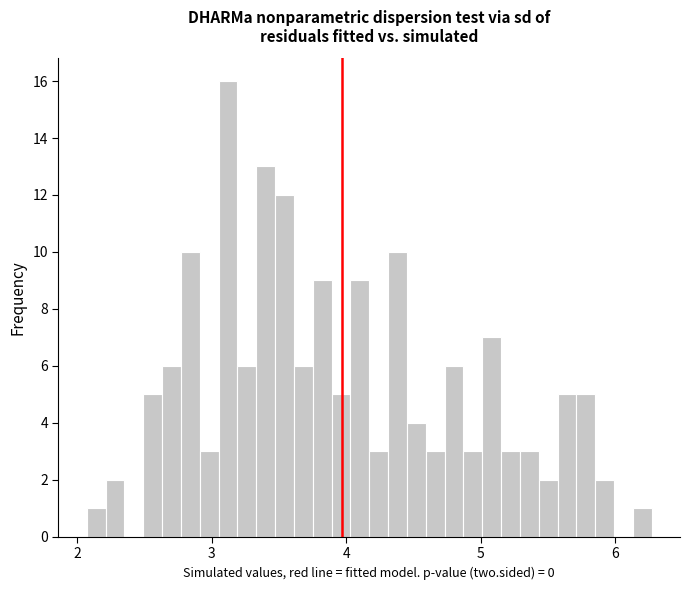

Read against the x-axis, roughly where is the centre of the tallest bar?

3.1